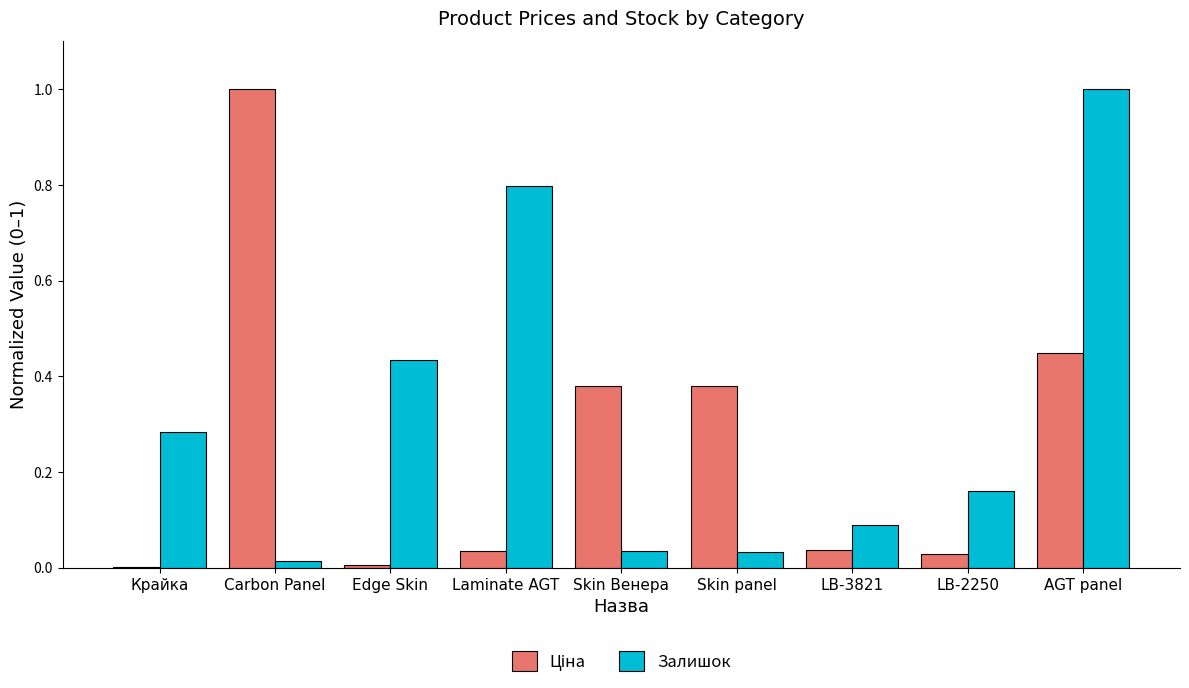

True or false: Залишок has a value of 0.1 at Skin Венера.

False